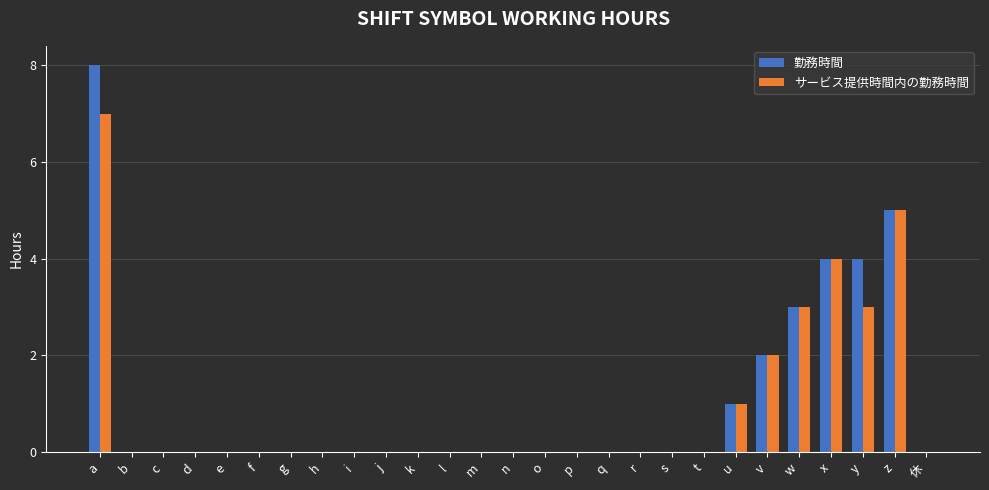

How many groups of bars are there?

27